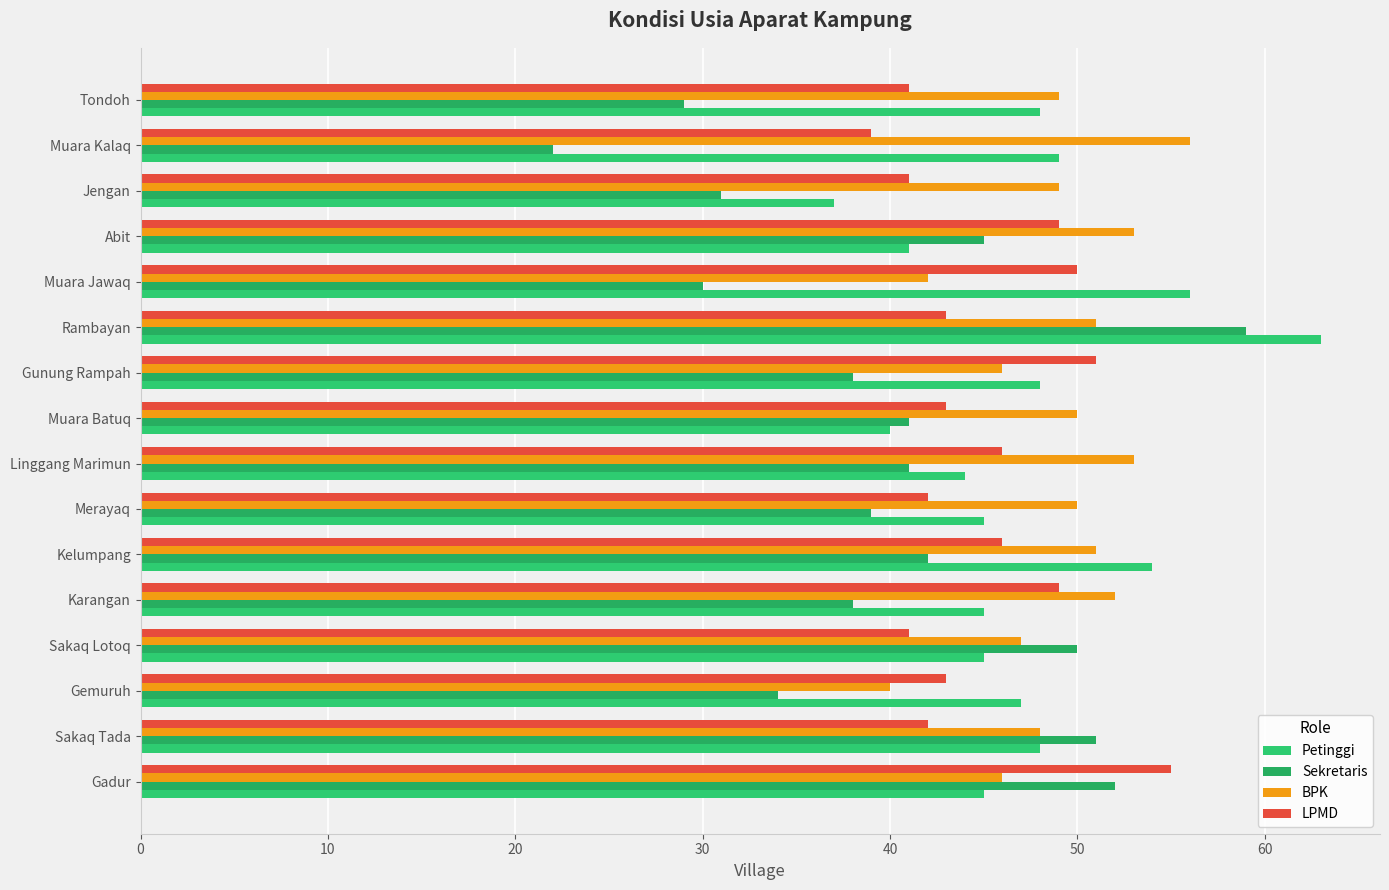

What is the maximum value for BPK?

56